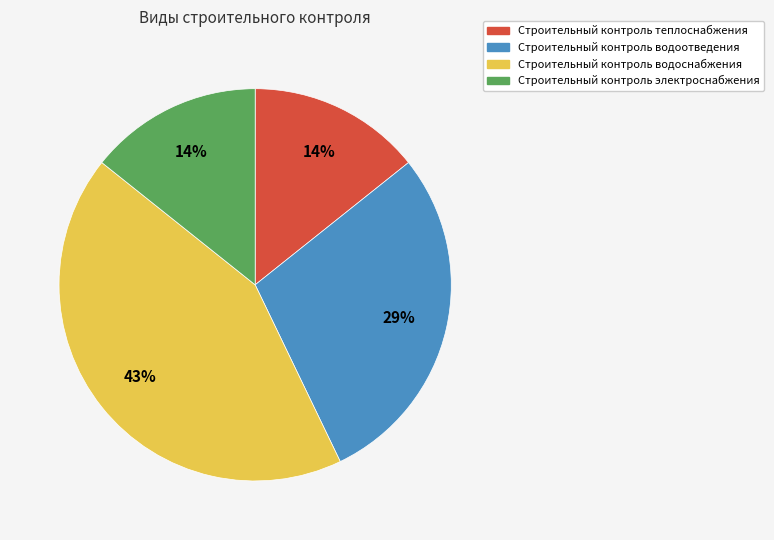

Does Строительный контроль электроснабжения account for over 50% of the chart?

No